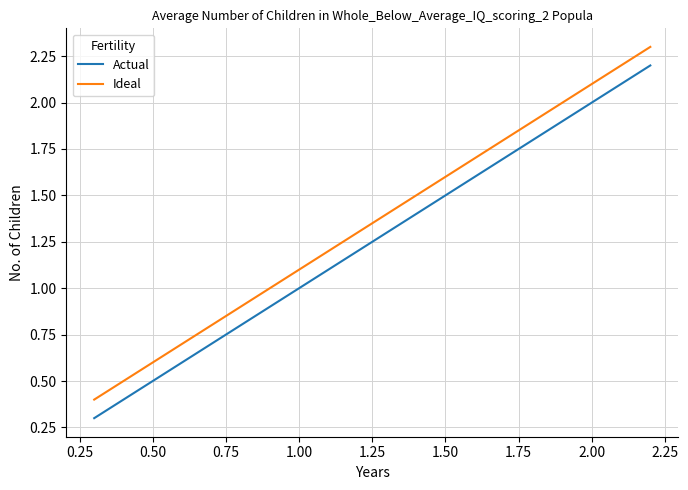

What is the highest value of the Ideal series?

2.3